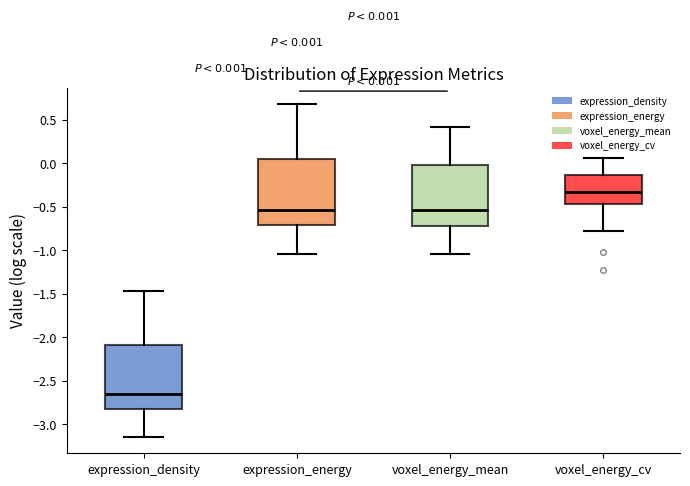

Which box's median line is the highest?

voxel_energy_cv